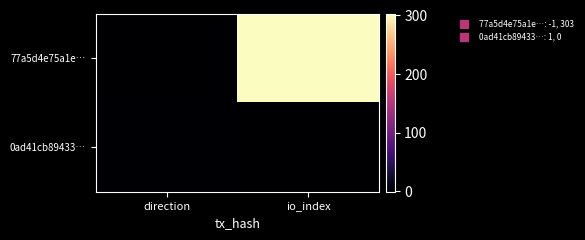

What is the smallest value displayed?

-1